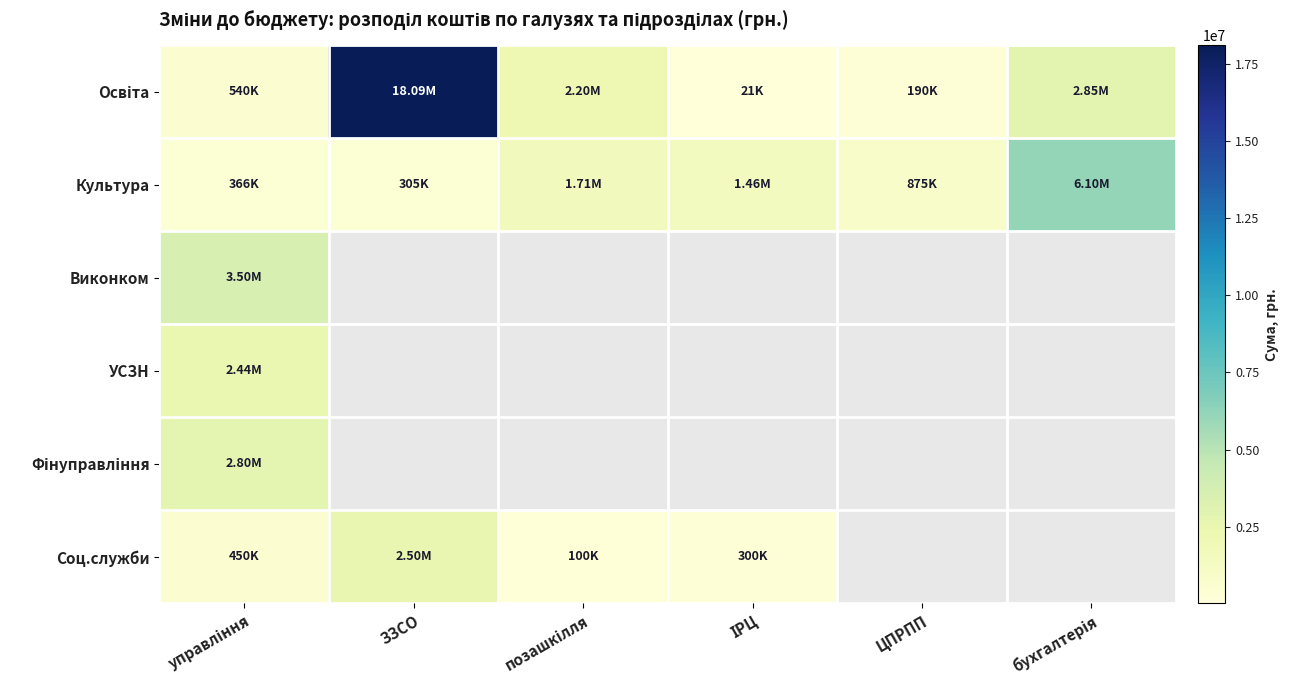

What is the difference between the highest and lowest values at ЗЗСО?

17785917.6